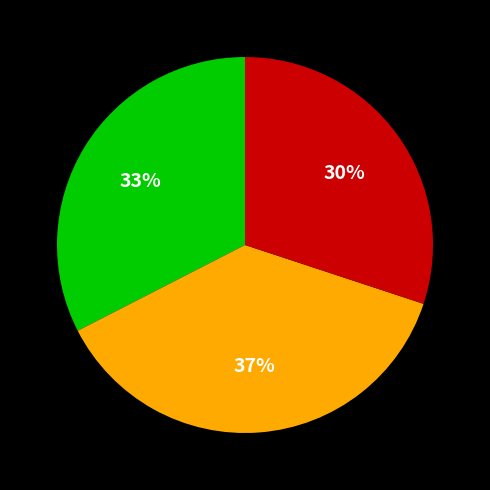

Count the number of slices in the pie.

3